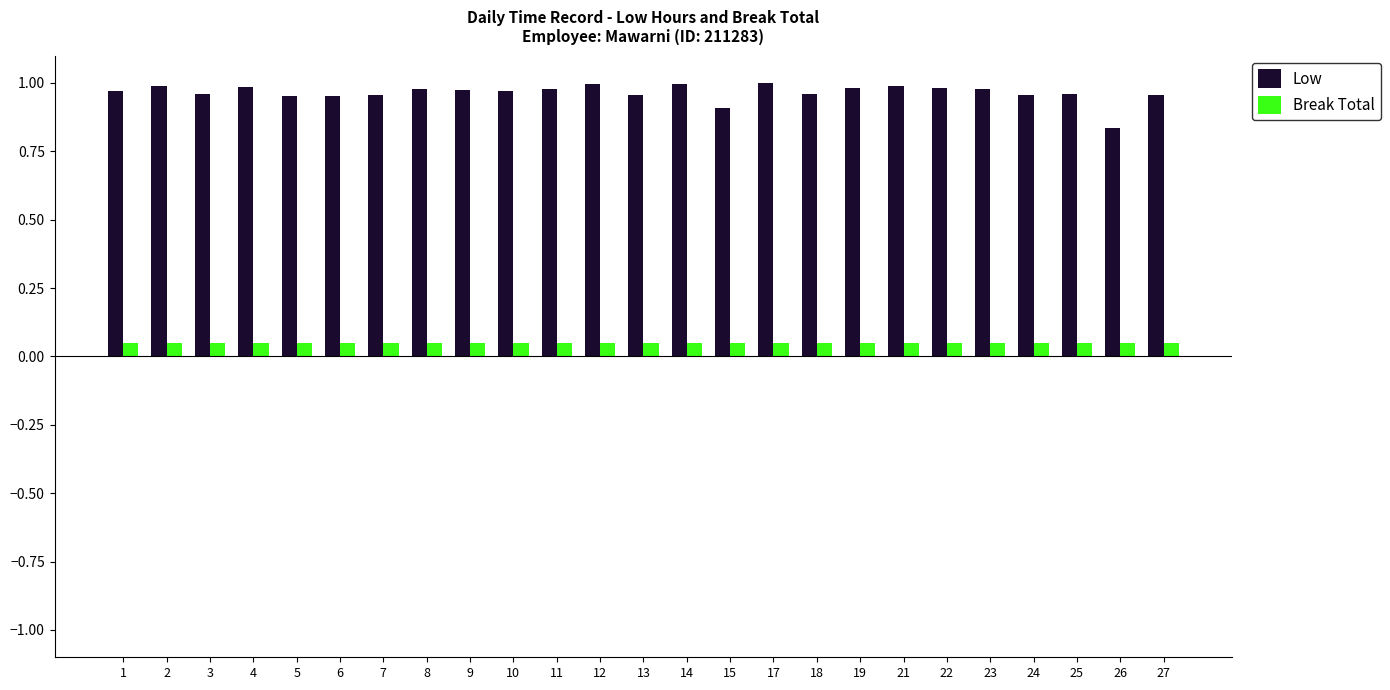

True or false: Low has a value of 1.0 at 2.

True